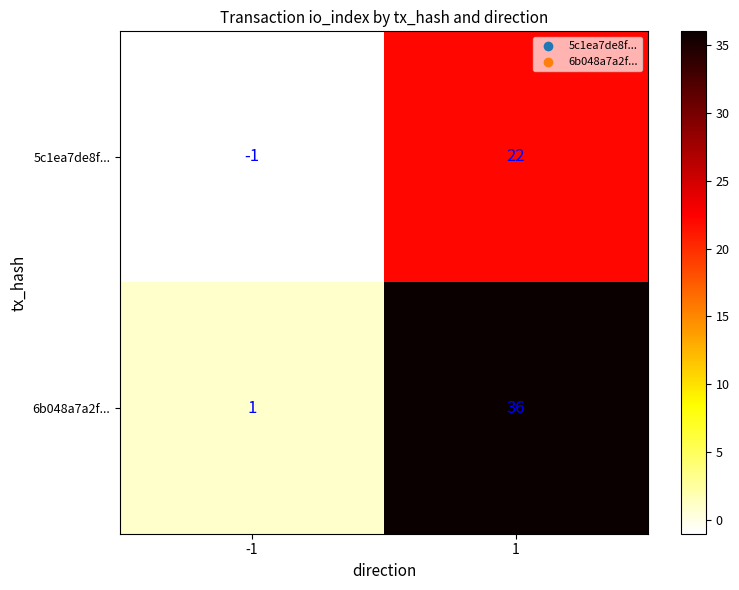

Between -1 and 1, which series saw the biggest shift?

6b048a7a2f...